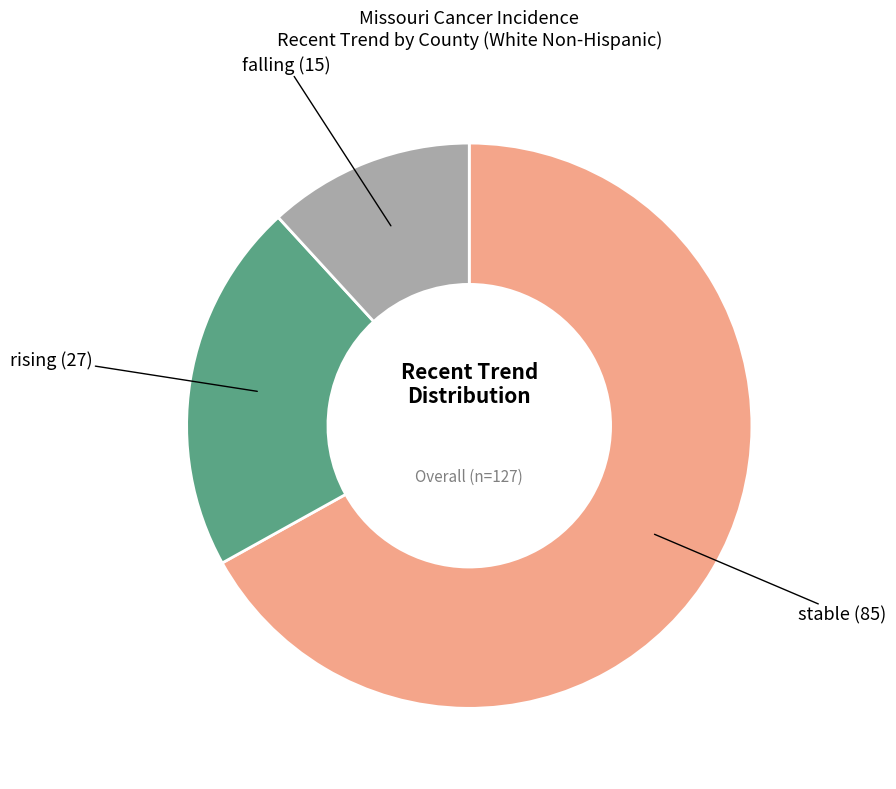

Is there a majority slice in this chart?

Yes